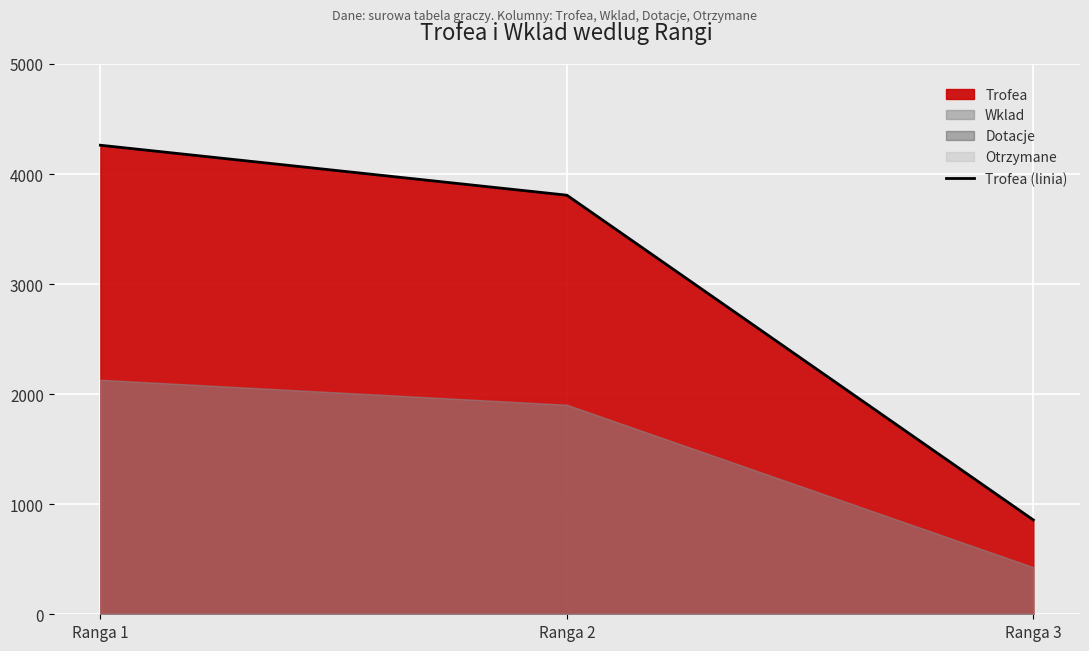

The value at Ranga 1 is 4262. True or false?

True